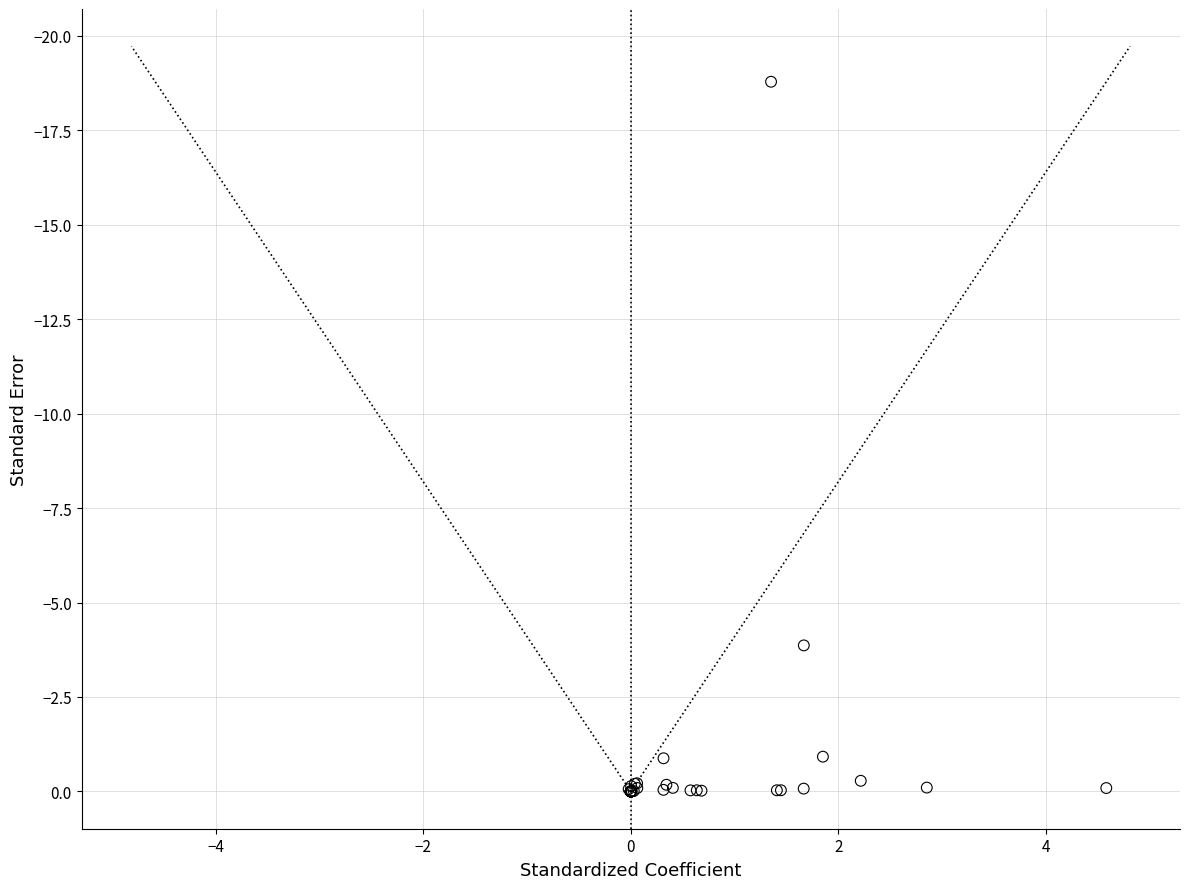

What Y value in the scatter plot is closest to -9?

-3.9